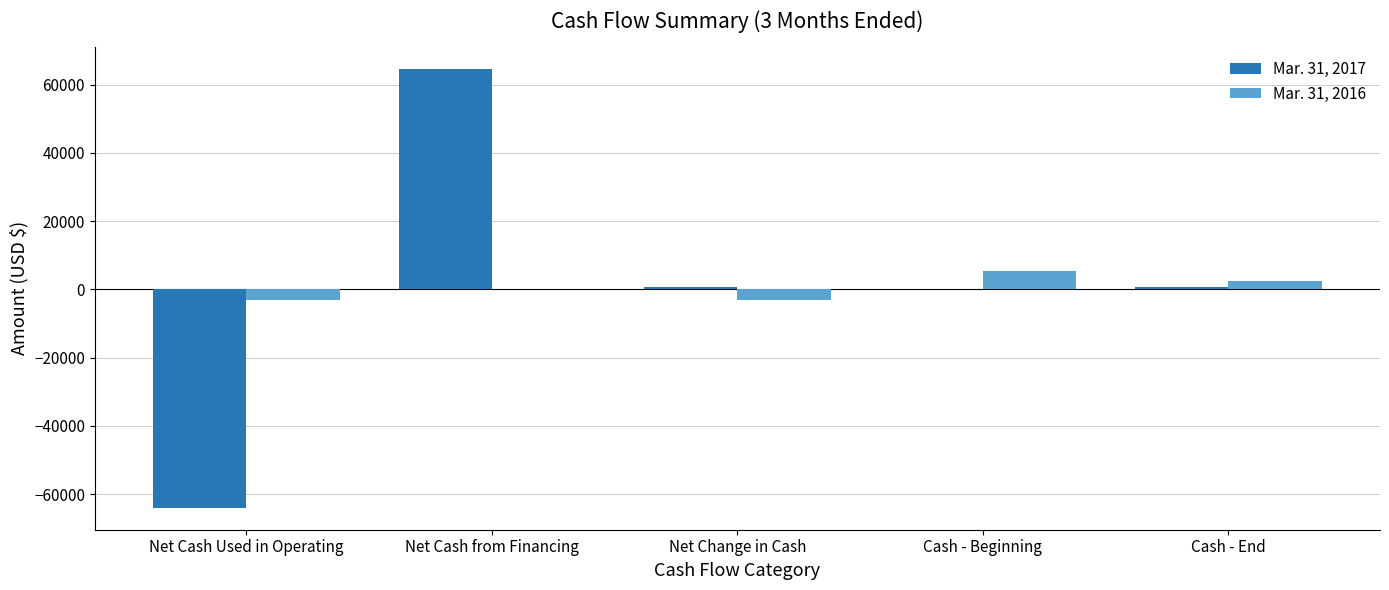

What is the maximum value shown in the chart?

64568